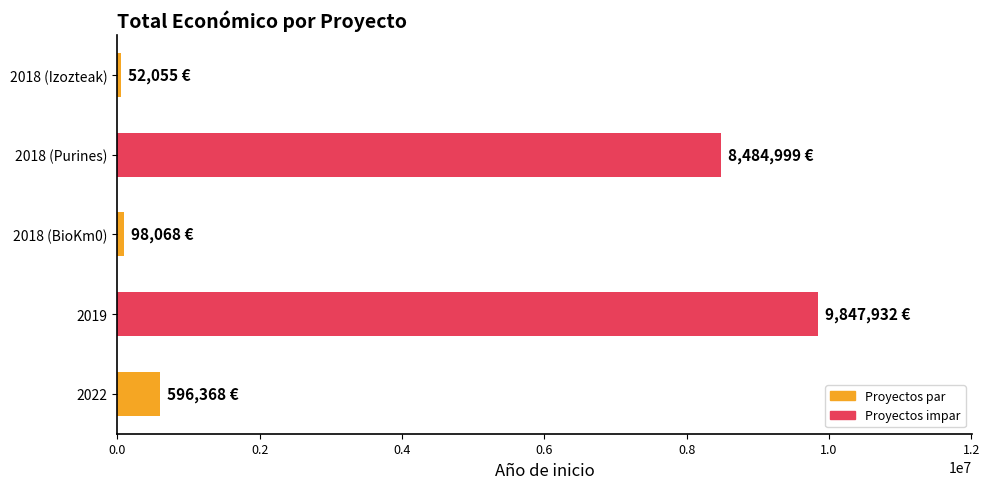

What is the greatest value displayed?

9847932